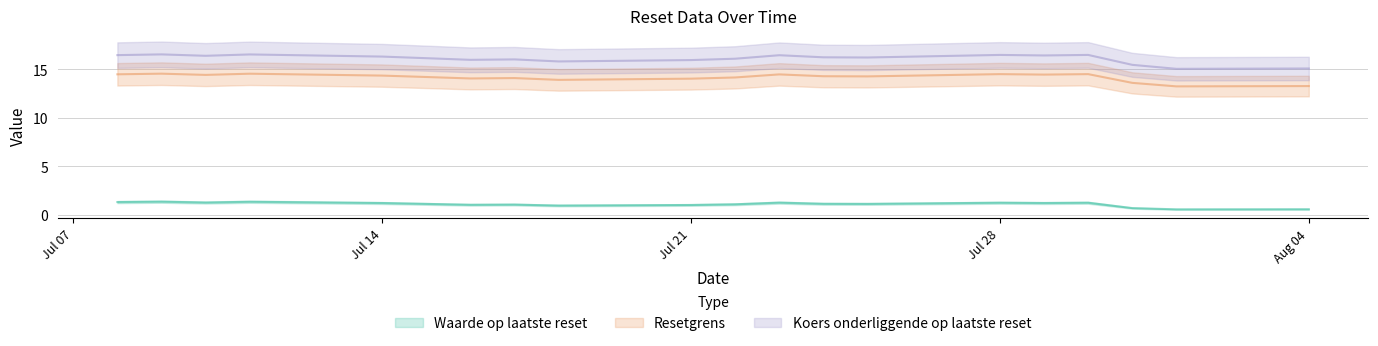

Reading left to right, list all the values displayed in this chart.

Waarde op laatste reset: 2025-08-04=0.6	2025-08-01=0.6	2025-07-31=0.7	2025-07-30=1.3	2025-07-29=1.2	2025-07-28=1.3	2025-07-25=1.1	2025-07-24=1.1	2025-07-23=1.3	2025-07-22=1.1	2025-07-21=1.0	2025-07-18=1.0	2025-07-17=1.1	2025-07-16=1.1	2025-07-15=1.1	2025-07-14=1.2	2025-07-11=1.4	2025-07-10=1.3	2025-07-09=1.4	2025-07-08=1.3
Resetgrens: 2025-08-04=13.3	2025-08-01=13.2	2025-07-31=13.6	2025-07-30=14.5	2025-07-29=14.4	2025-07-28=14.5	2025-07-25=14.3	2025-07-24=14.3	2025-07-23=14.5	2025-07-22=14.1	2025-07-21=14.0	2025-07-18=13.9	2025-07-17=14.1	2025-07-16=14.0	2025-07-15=14.2	2025-07-14=14.3	2025-07-11=14.5	2025-07-10=14.4	2025-07-09=14.5	2025-07-08=14.5
Koers onderliggende op laatste reset: 2025-08-04=15.1	2025-08-01=15.0	2025-07-31=15.4	2025-07-30=16.5	2025-07-29=16.4	2025-07-28=16.5	2025-07-25=16.2	2025-07-24=16.2	2025-07-23=16.4	2025-07-22=16.1	2025-07-21=15.9	2025-07-18=15.8	2025-07-17=16.0	2025-07-16=16.0	2025-07-15=16.1	2025-07-14=16.3	2025-07-11=16.5	2025-07-10=16.4	2025-07-09=16.5	2025-07-08=16.4